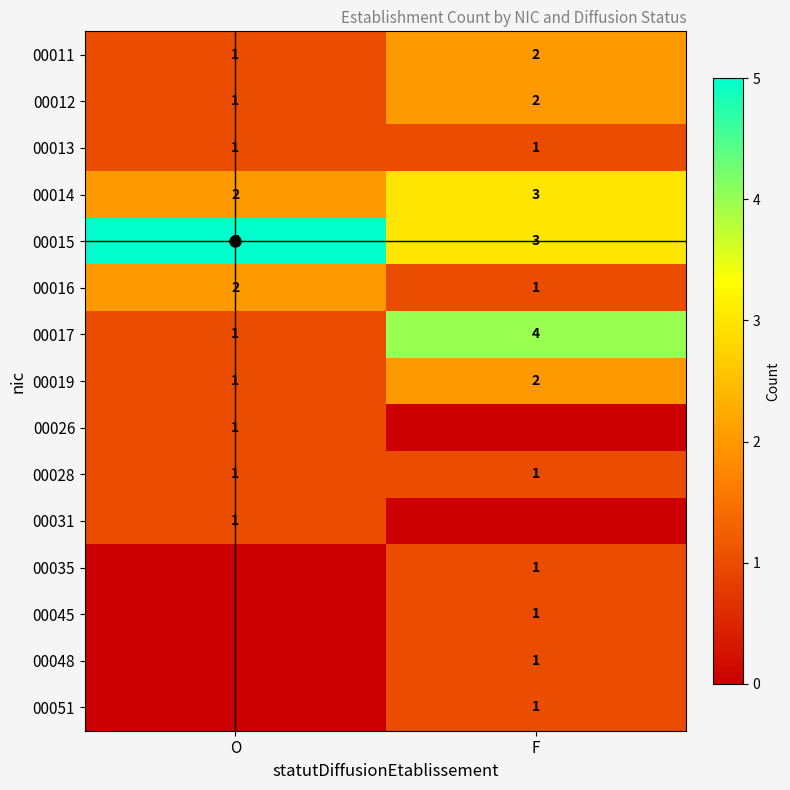

At which label is 00016 closest to 1?

F